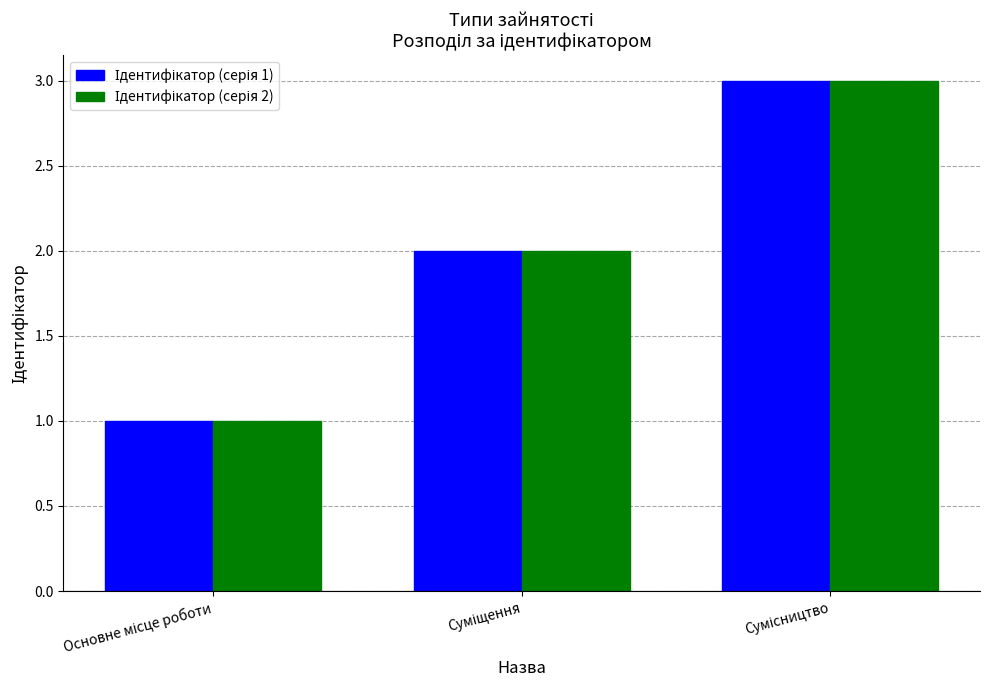

What is the maximum value shown in the chart?

3